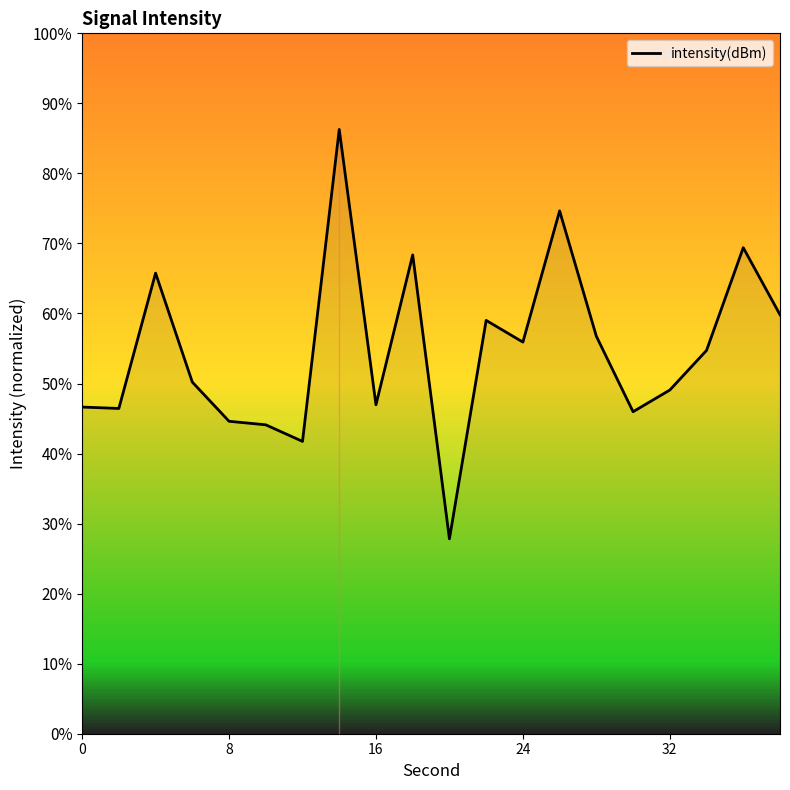

What is the sum of all values?

1094.3